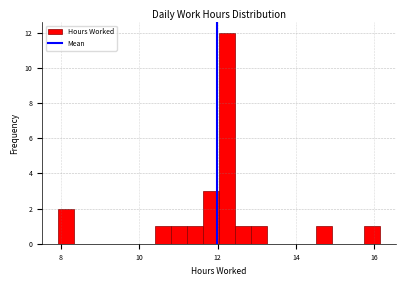

Around what value on the x-axis is the tallest bar? Give the approximate position of its centre, as read against the axis.

12.2